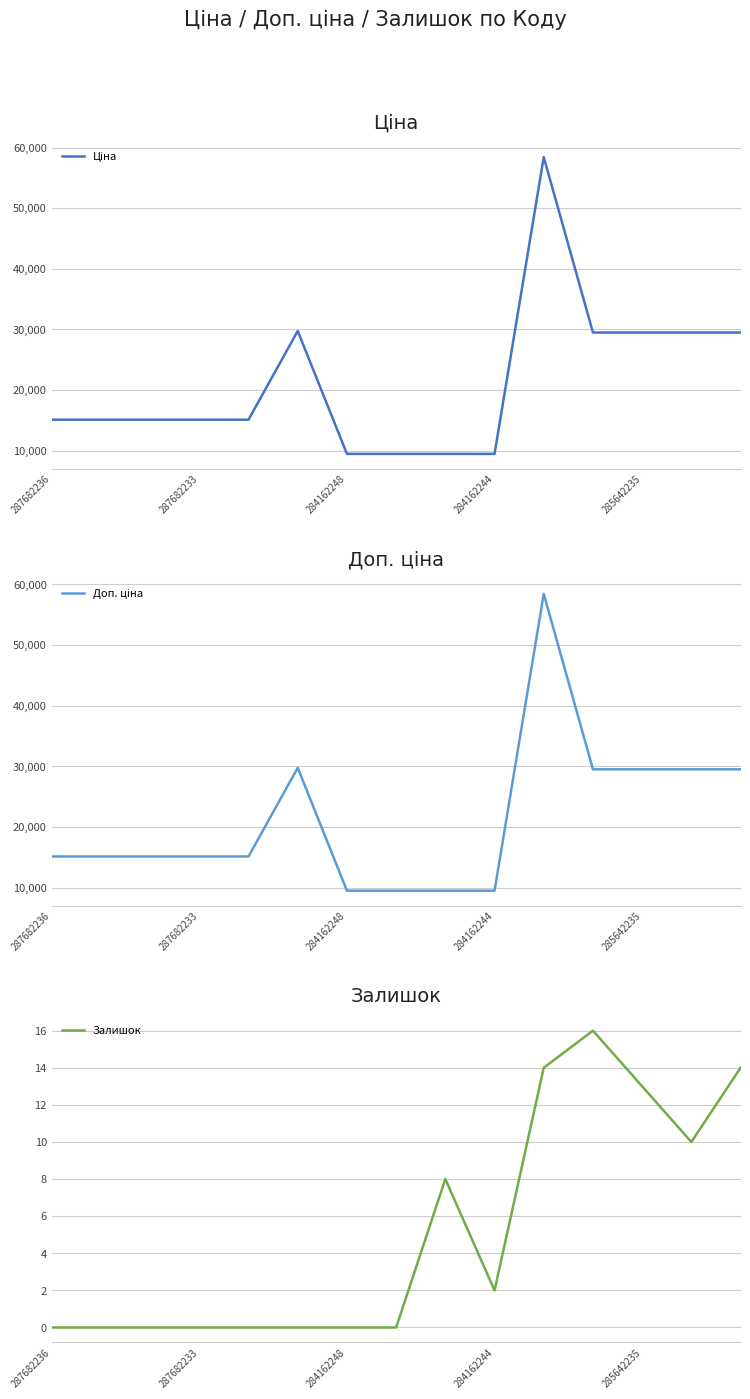

What is the spread (max minus min) of values at 11?

29475.5